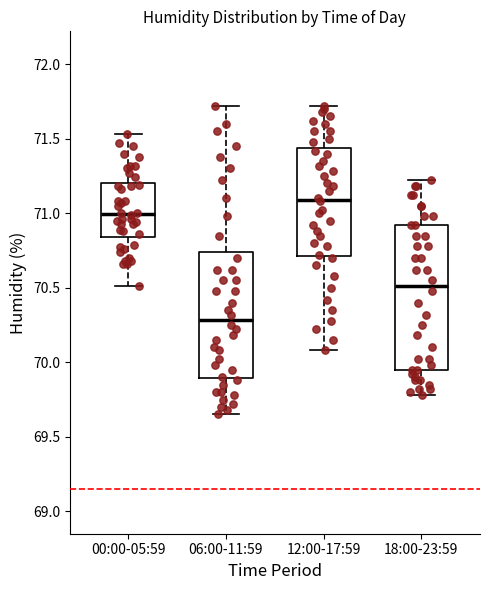

Reading left to right, transcribe this box plot: for each box, give where its median line is, the range the box spans, and where its two whiskers end, as read against the y-axis. The values are not printed on the chart, so give them approximately, as read against the axis.

00:00-05:59: median 71.00, box 70.85 to 71.20, whiskers 70.50 to 71.55
06:00-11:59: median 70.30, box 69.90 to 70.75, whiskers 69.65 to 71.70
12:00-17:59: median 71.10, box 70.70 to 71.45, whiskers 70.10 to 71.70
18:00-23:59: median 70.50, box 69.95 to 70.90, whiskers 69.80 to 71.20